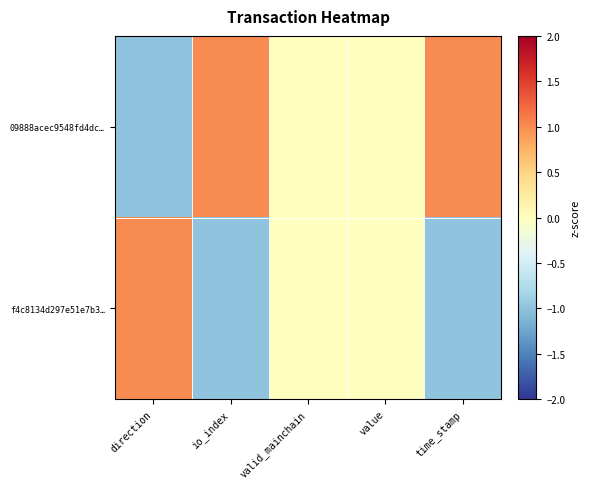

Rank the series by their maximum value, from lowest to highest.

09888acec9548fd4dc…, f4c8134d297e51e7b3…